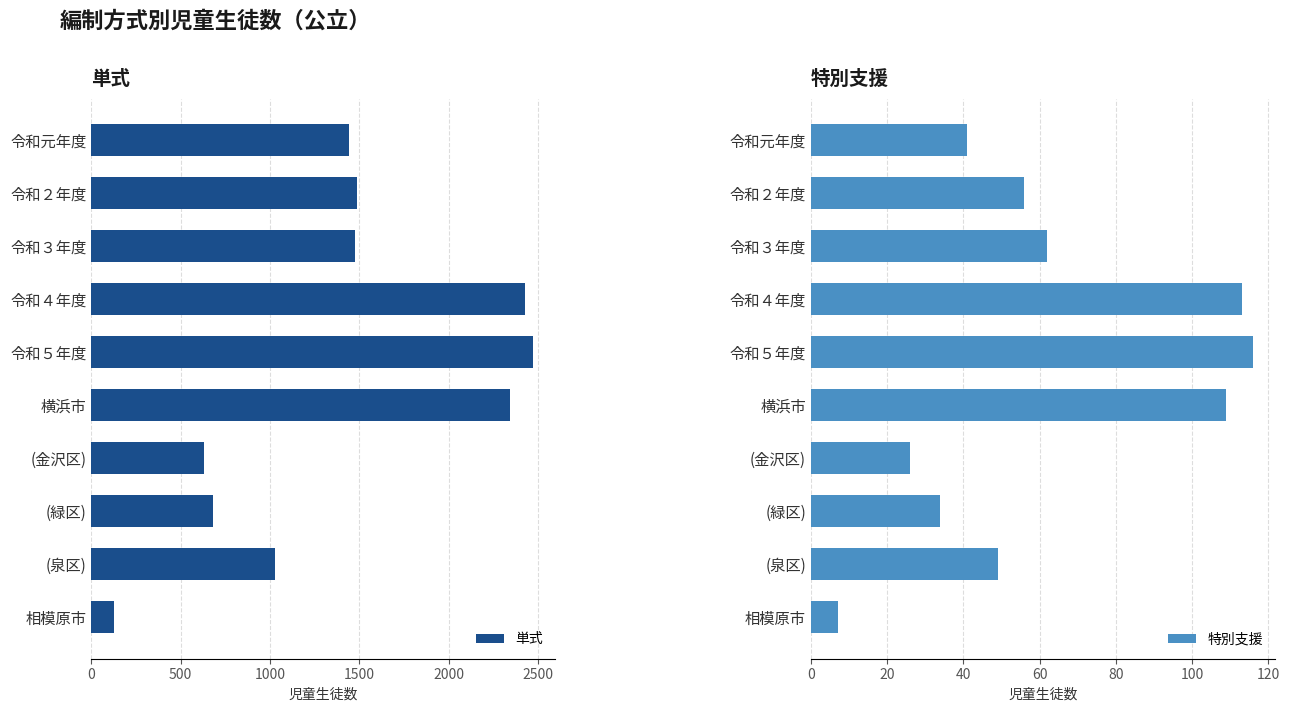

Is it true that 特別支援 equals 45 at (金沢区)?

False